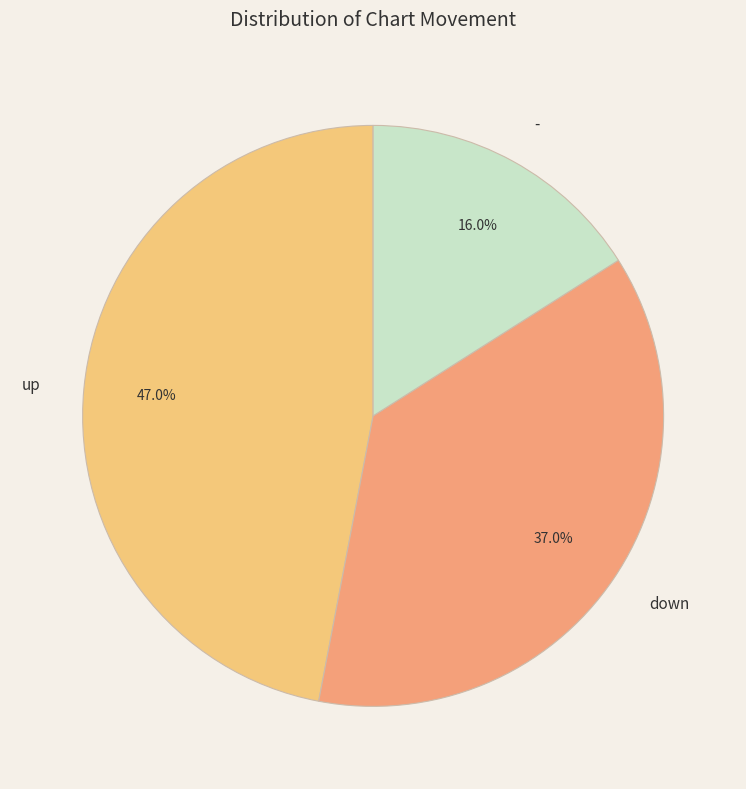

Which has a higher value, up or down?

up